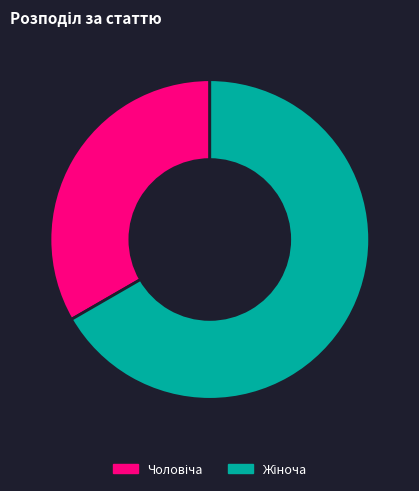

Is there a majority slice in this chart?

Yes